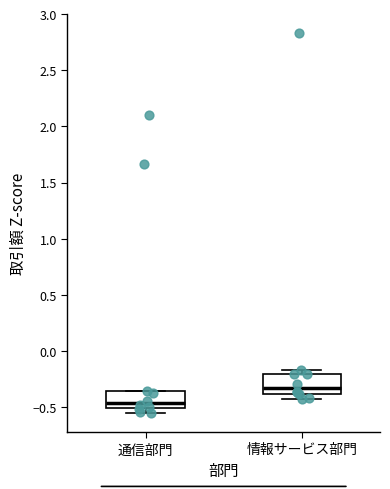

Reading left to right, transcribe this box plot: for each box, give where its median line is, the range the box spans, and where its two whiskers end, as read against the y-axis. The values are not printed on the chart, so give them approximately, as read against the axis.

通信部門: median -0.45, box -0.50 to -0.35, whiskers -0.55 to -0.35
情報サービス部門: median -0.35, box -0.40 to -0.20, whiskers -0.45 to -0.15